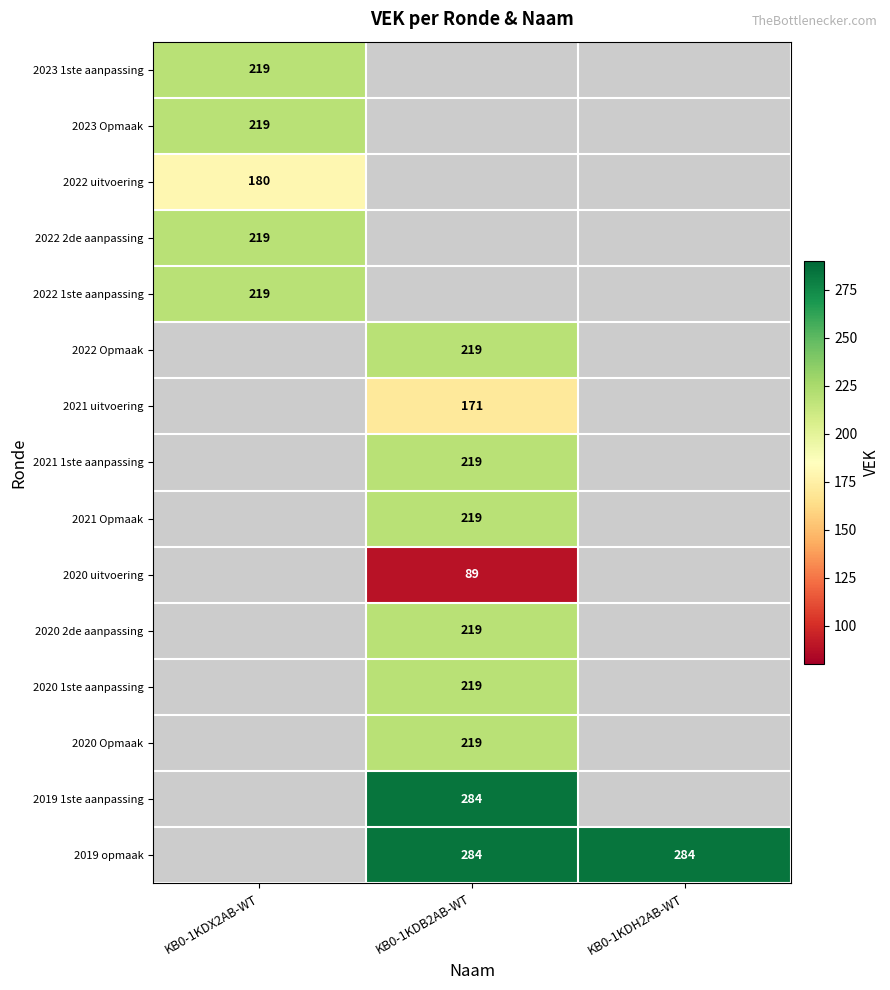

True or false: 2022 1ste aanpassing has a value of 87 at KB0-1KDX2AB-WT.

False